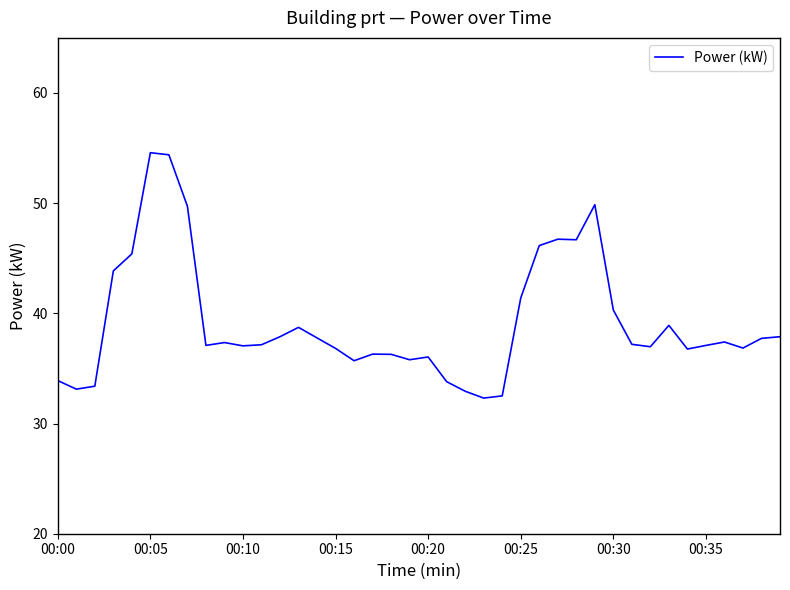

What is the minimum value shown in the chart?

32.3